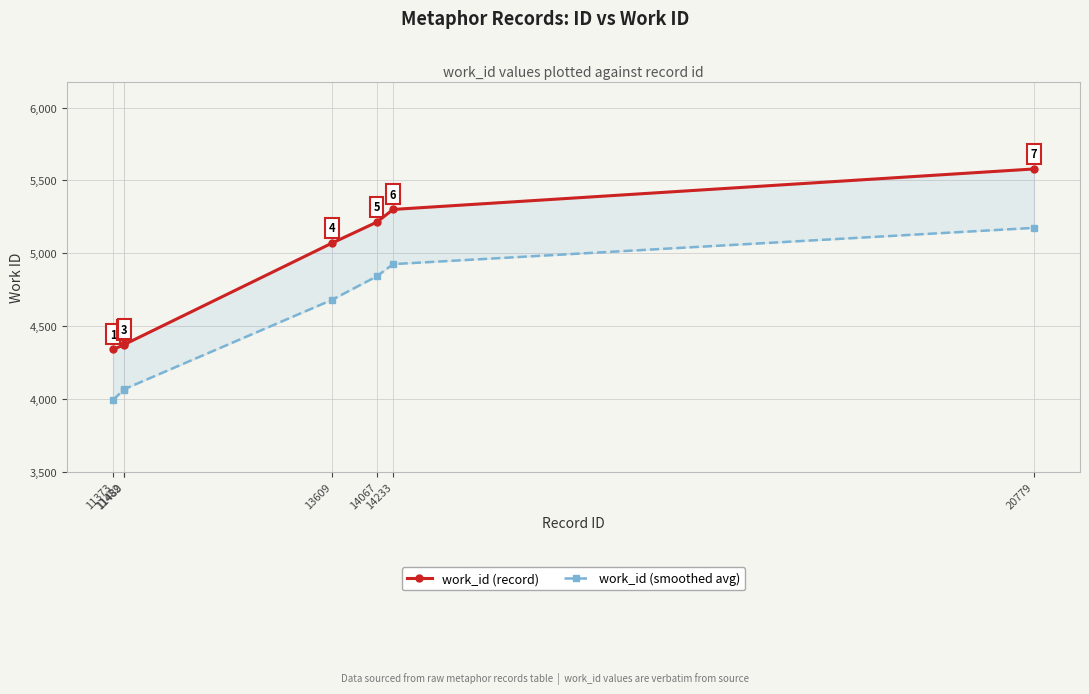

List the series in order of their overall mean, lowest first.

work_id (smoothed avg), work_id (record)